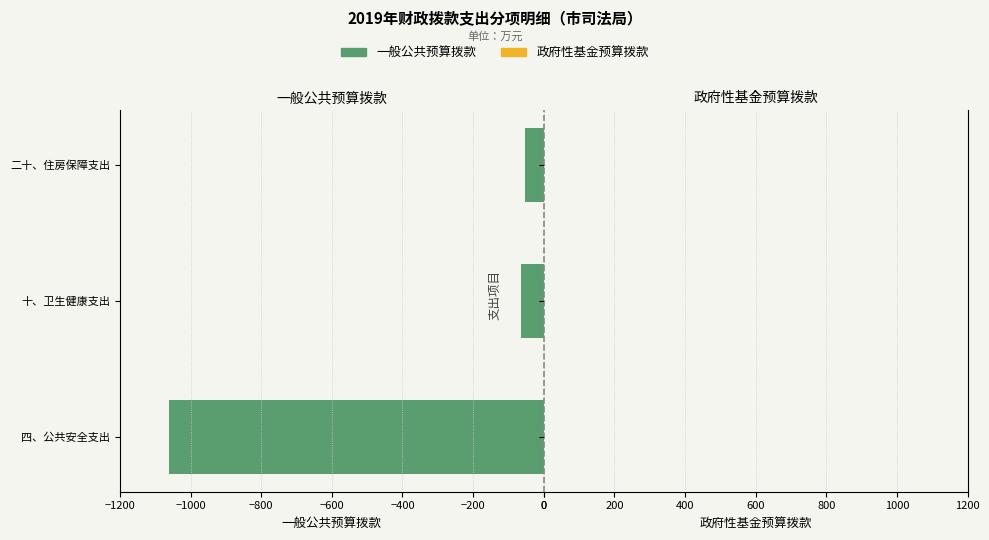

What is the sum of all values?

-1178.5